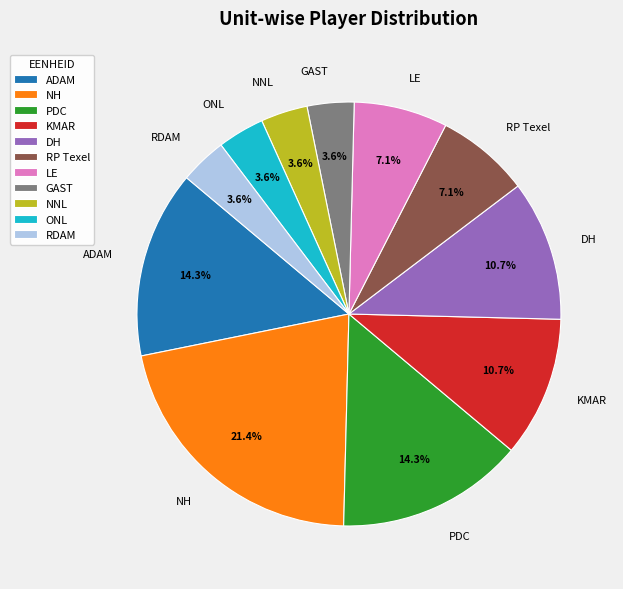

How many slices are in this pie chart?

11